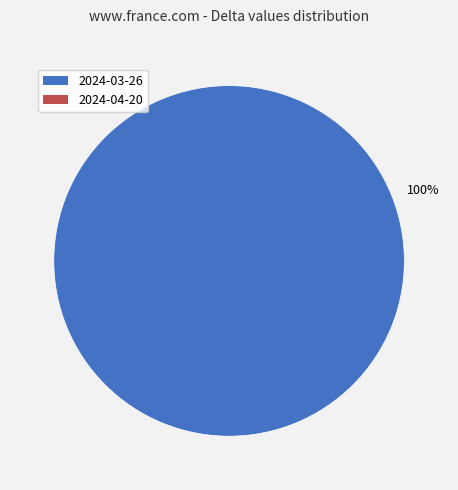

Does any single category account for the majority?

Yes